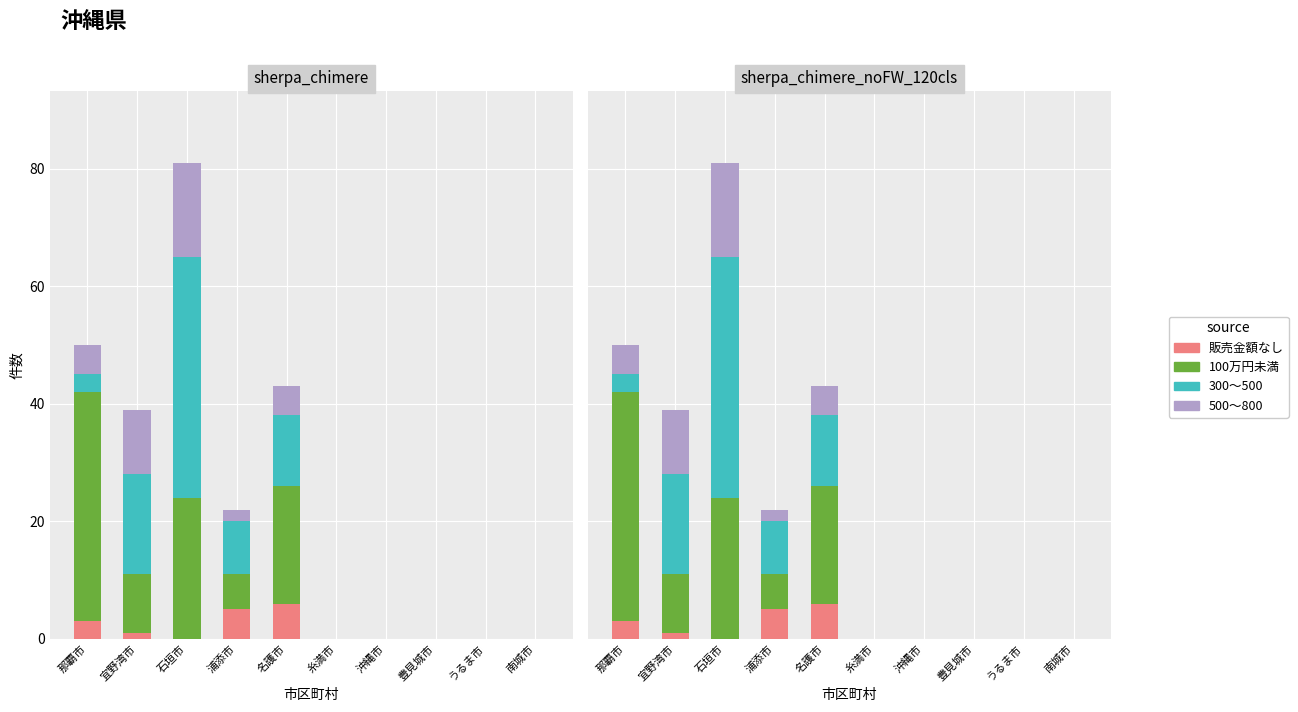

At which category is the sum across all series the highest?

石垣市